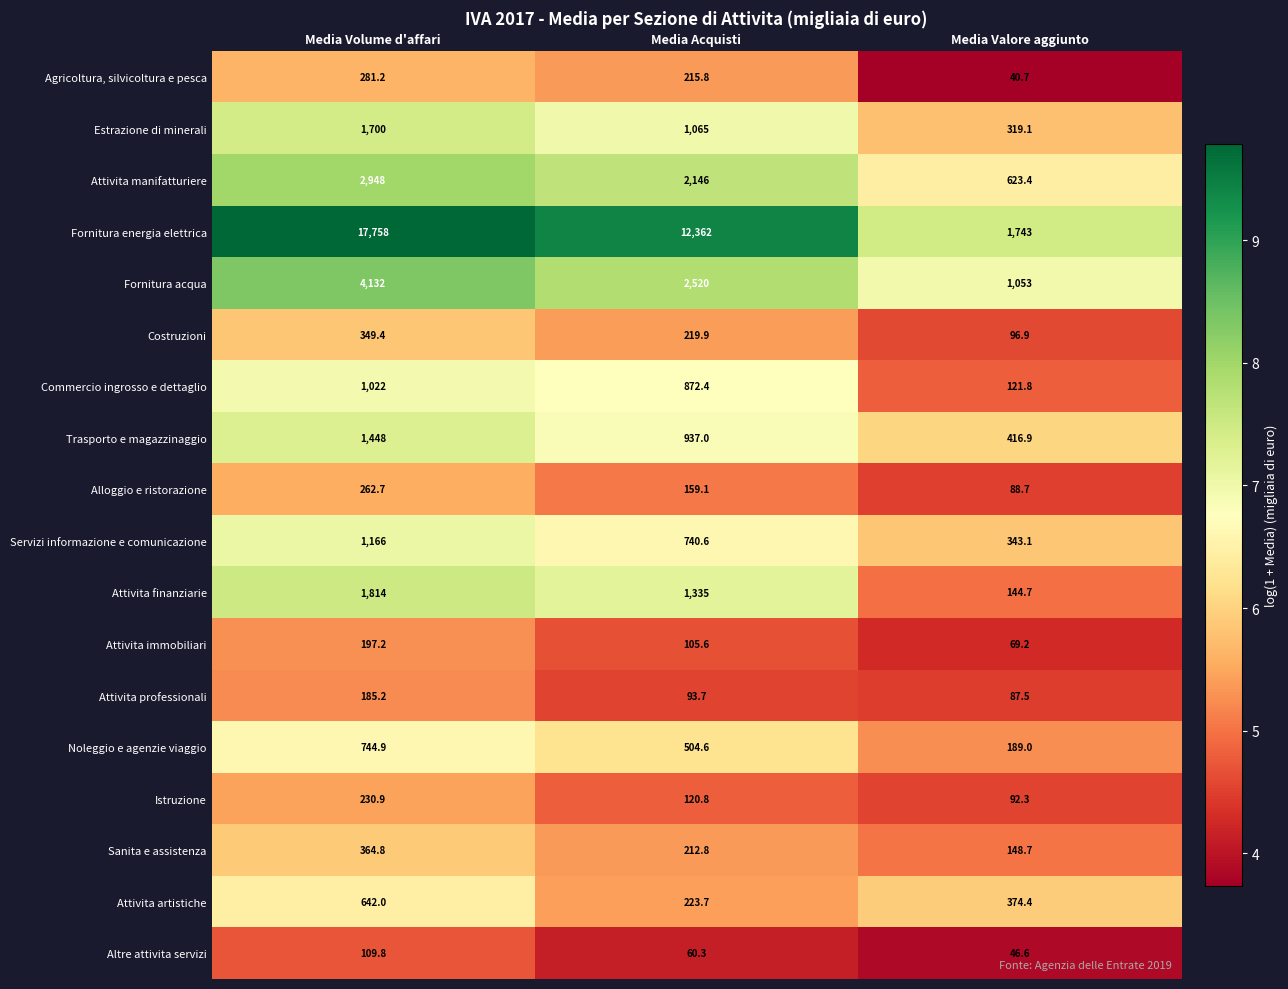

What is the average value of the Istruzione series?

148.0